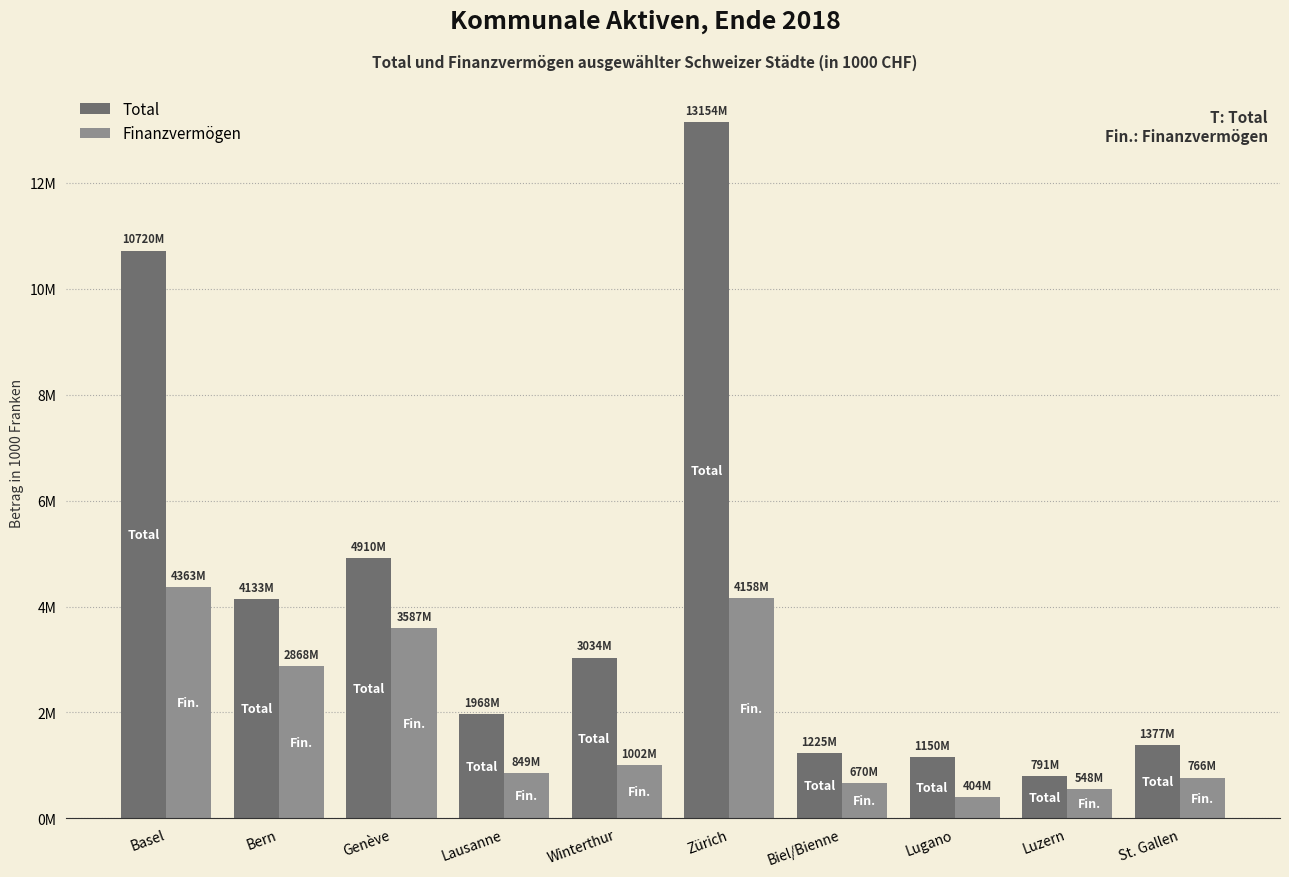

What position from the left is Luzern?

9